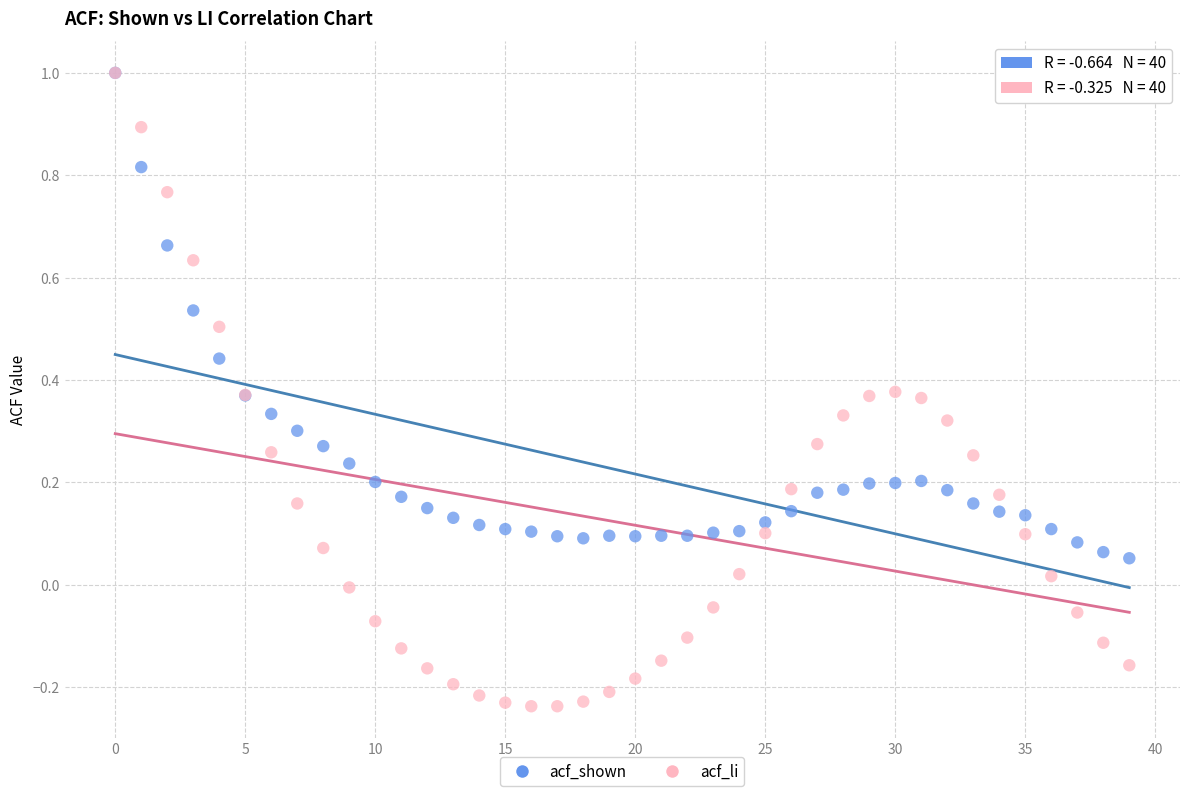

What are all the series names shown in the legend?

acf_shown, acf_li